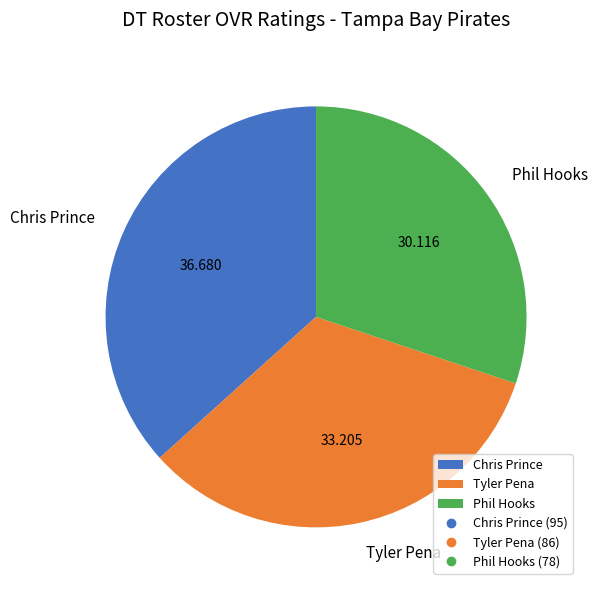

Is it true that Tyler Pena is 38% of the pie?

False